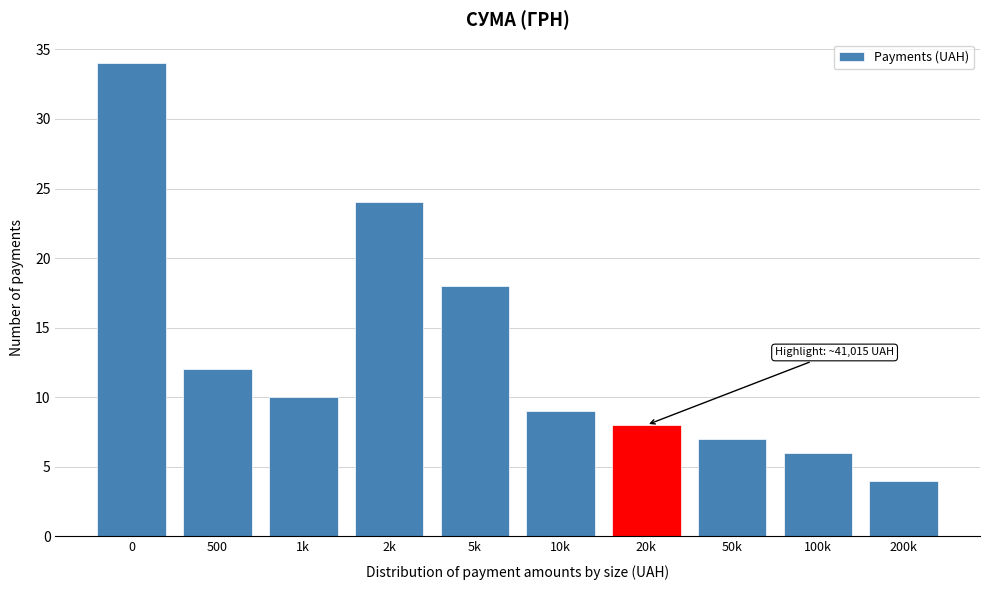

Reading left to right, list all the values displayed in this chart.

34	12	10	24	18	9	8	7	6	4